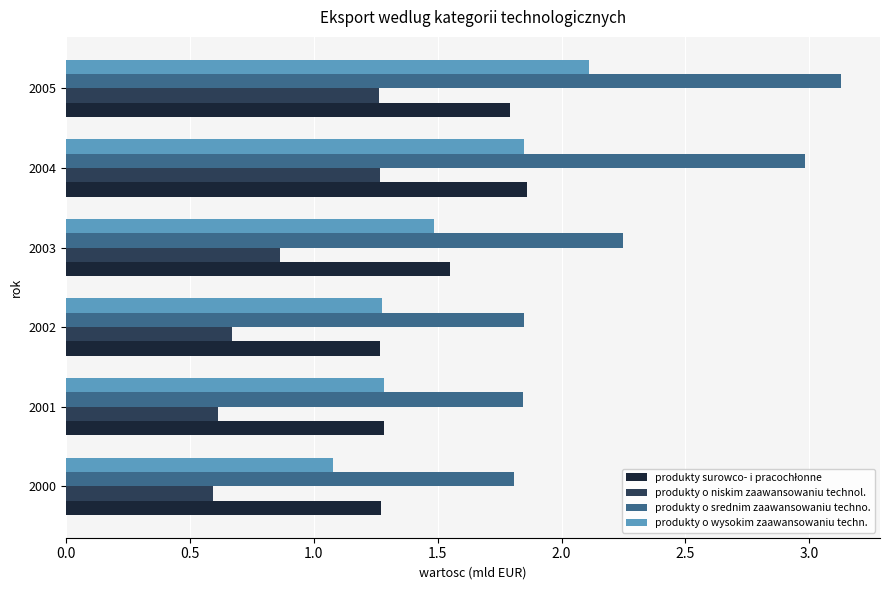

True or false: produkty o wysokim zaawansowaniu techn. has a value of 1.8 at 2000.

False